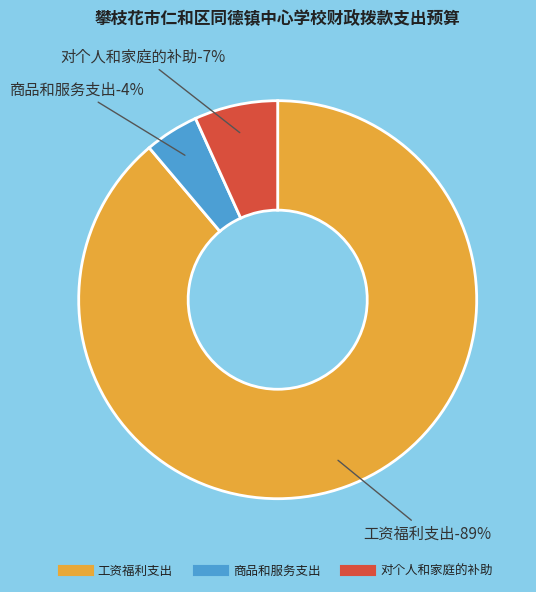

What percentage is the 工资福利支出 slice, to the nearest percent?

89%